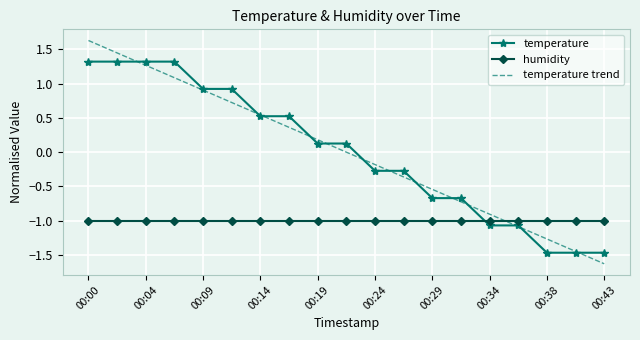

What are all the series names shown in the legend?

temperature, humidity, temperature trend